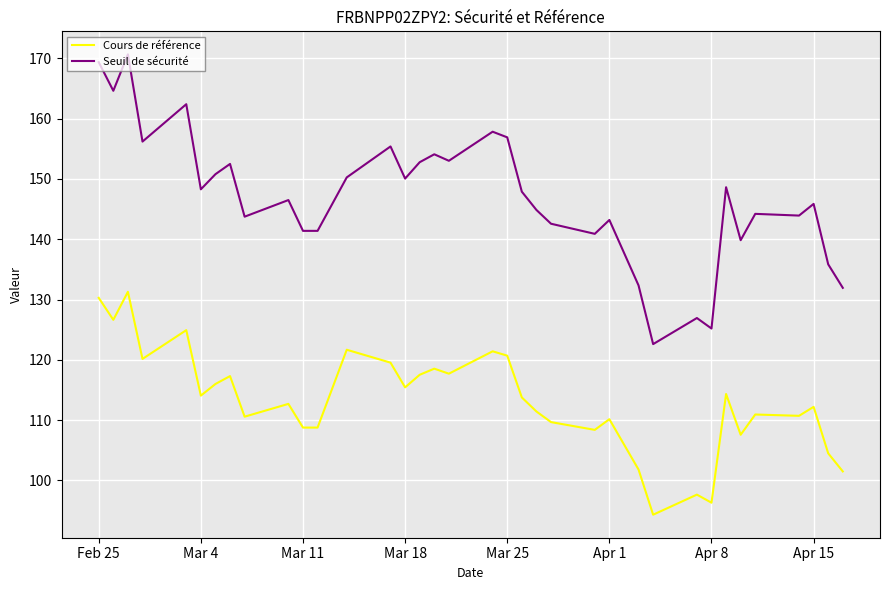

True or false: Cours de référence and Seuil de sécurité intersect in this chart.

False